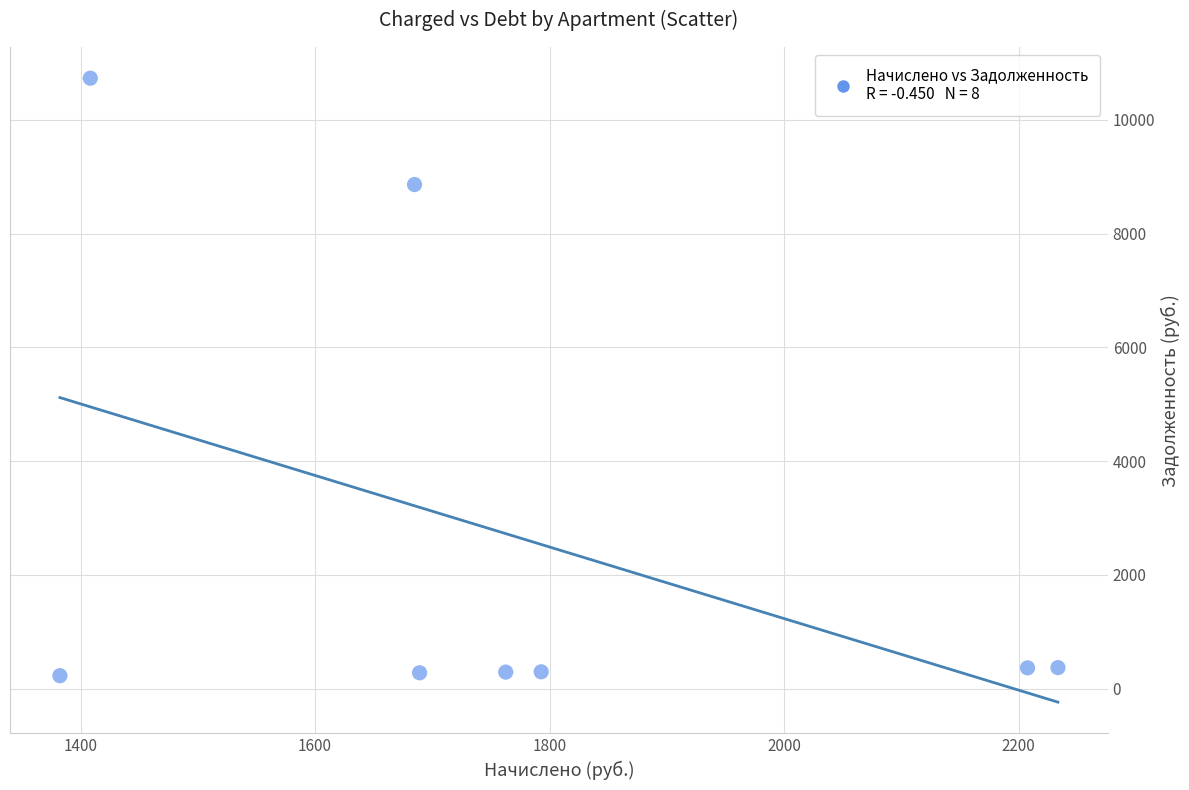

What is the average Y value?

2679.2